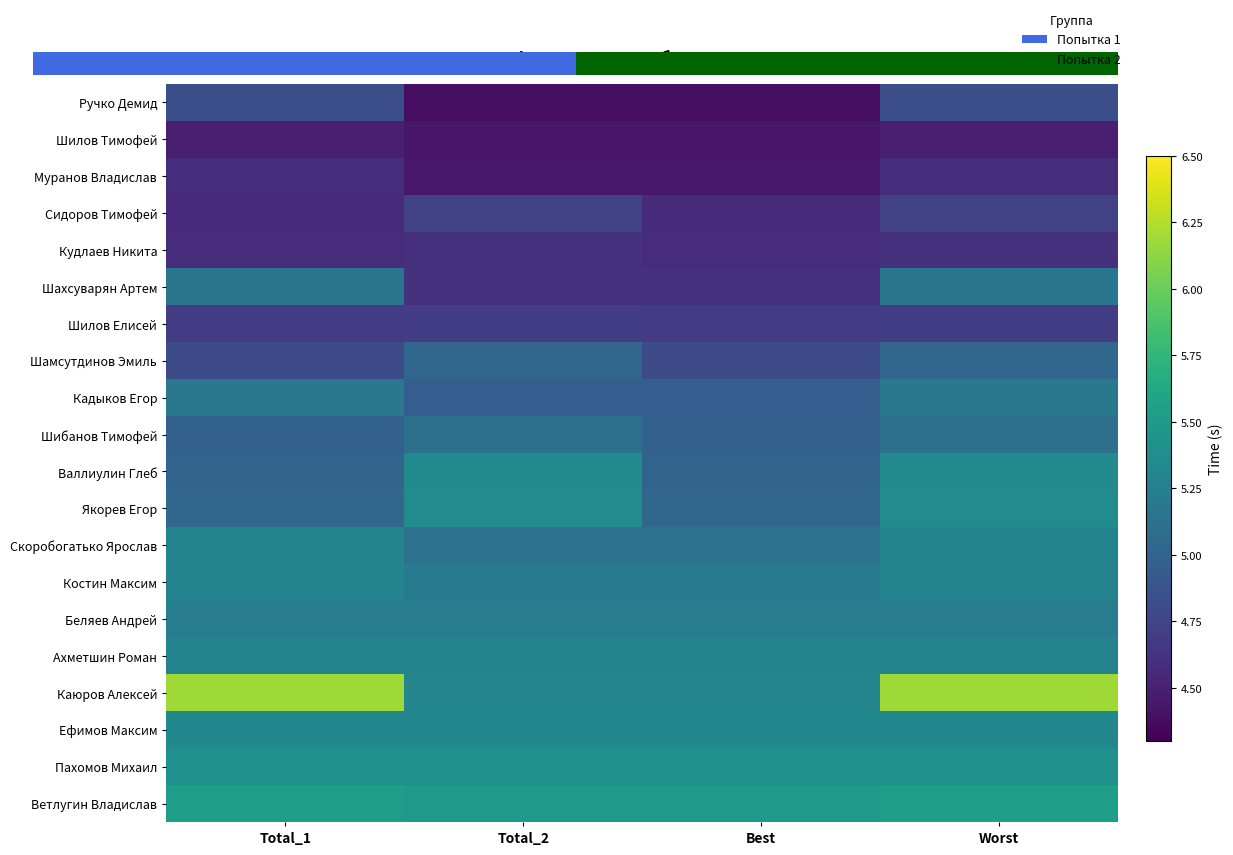

How many series are shown in this chart?

20